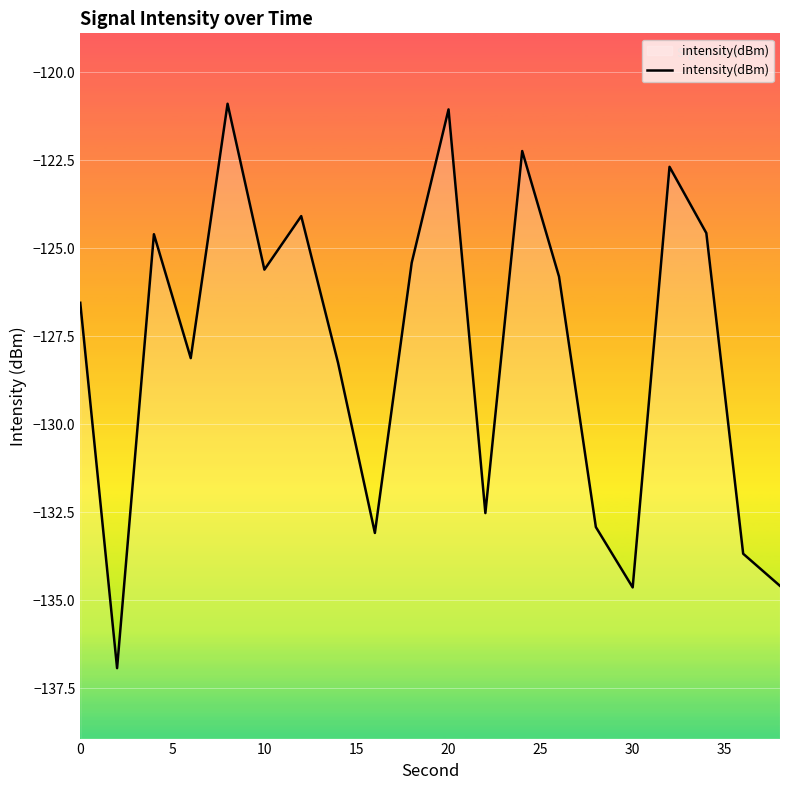

What is the difference between the values at 20 and 30?

13.6